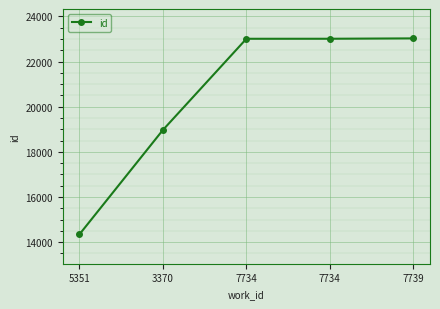

True or false: there are more than 2 points higher than both neighbors.

False